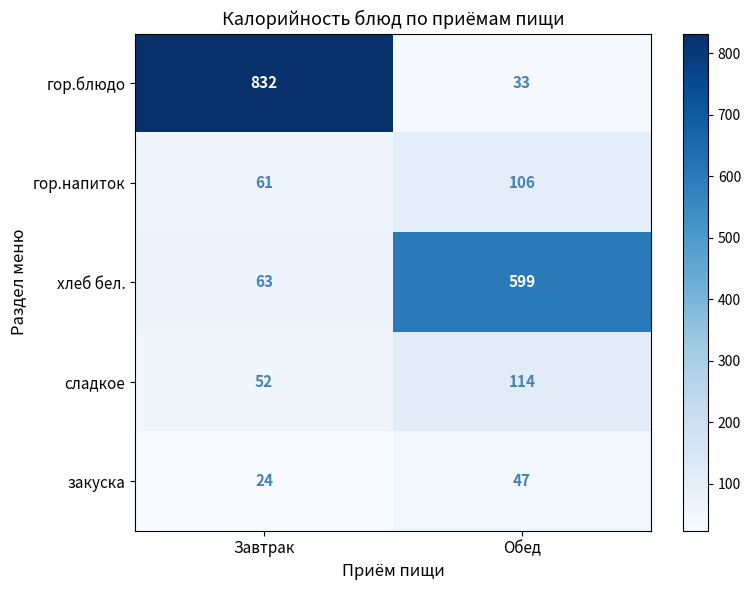

Rank the series by their maximum value, from lowest to highest.

закуска, гор.напиток, сладкое, хлеб бел., гор.блюдо